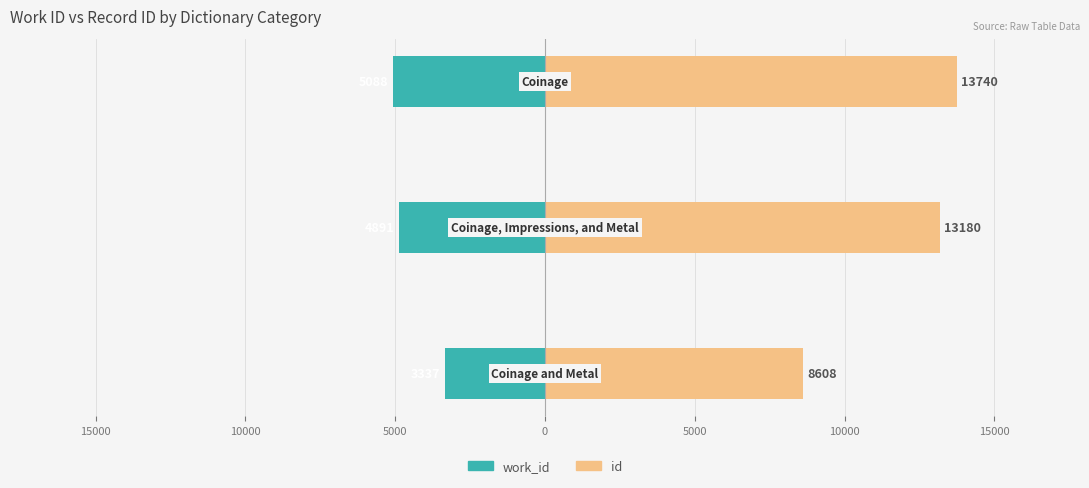

What is the difference between the maximum and minimum values in the work_id series?

1751